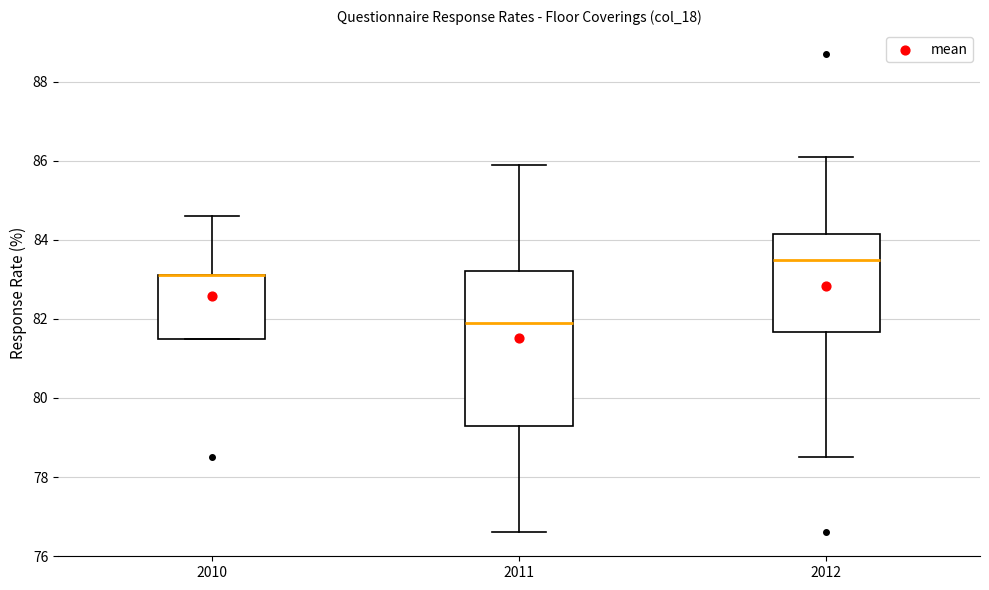

Reading left to right, transcribe this box plot: for each box, give where its median line is, the range the box spans, and where its two whiskers end, as read against the y-axis. The values are not printed on the chart, so give them approximately, as read against the axis.

2010: median 83.2 (drawn on the box's upper edge), box 81.6 to 83.2, whiskers 81.6 to 84.6
2011: median 82.0, box 79.4 to 83.2, whiskers 76.6 to 86.0
2012: median 83.6, box 81.6 to 84.2, whiskers 78.6 to 86.2